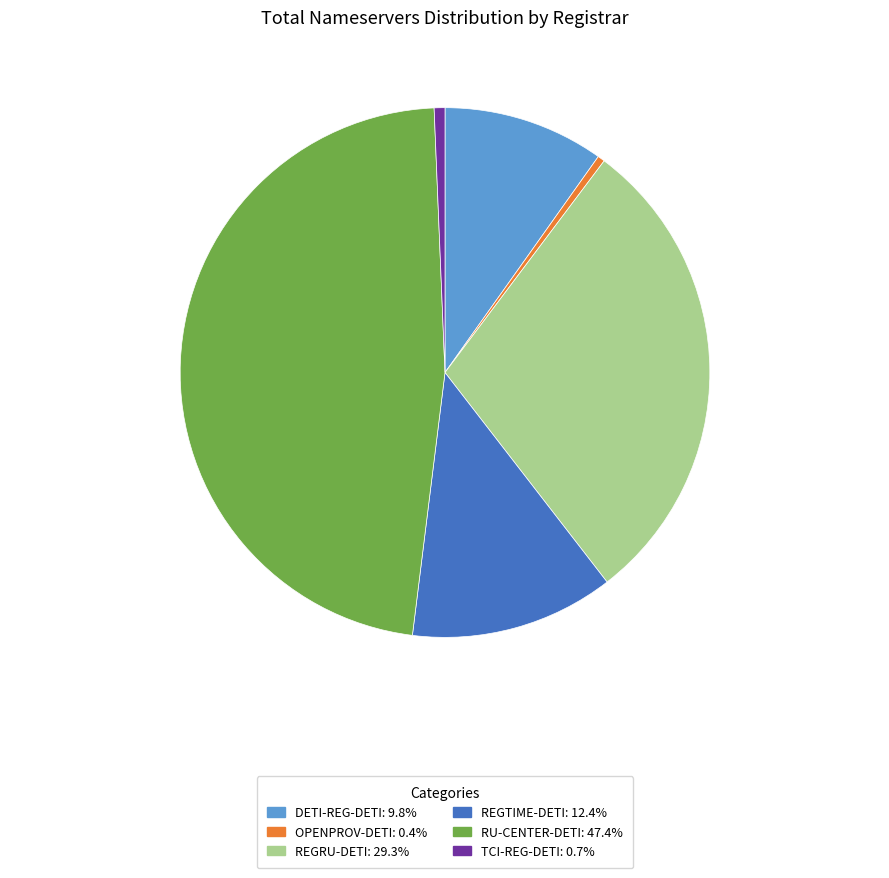

Count the number of slices in the pie.

6